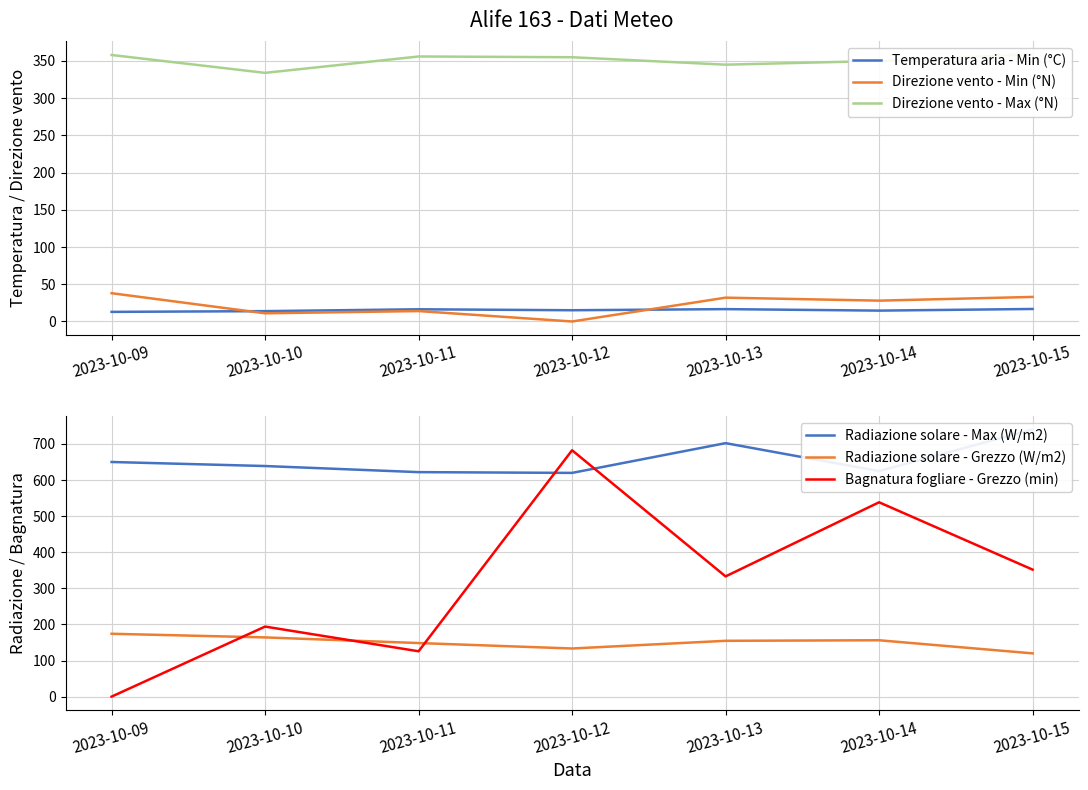

Reading left to right, list all the values displayed in this chart.

Temperatura aria - Min (°C): 12.9	13.9	16.4	15.1	16.6	14.6	16.8
Direzione vento - Min (°N): 38.0	11.0	14.0	0.0	32.0	28.0	33.0
Direzione vento - Max (°N): 358.0	334.0	356.0	355.0	345.0	350.0	359.0
Radiazione solare - Max (W/m2): 649.9	638.7	621.8	619.7	702.1	624.7	740.2
Radiazione solare - Grezzo (W/m2): 174.1	164.0	148.4	133.3	154.6	156.1	119.8
Bagnatura fogliare - Grezzo (min): 0.0	194.0	125.6	682.4	333.0	538.3	351.8